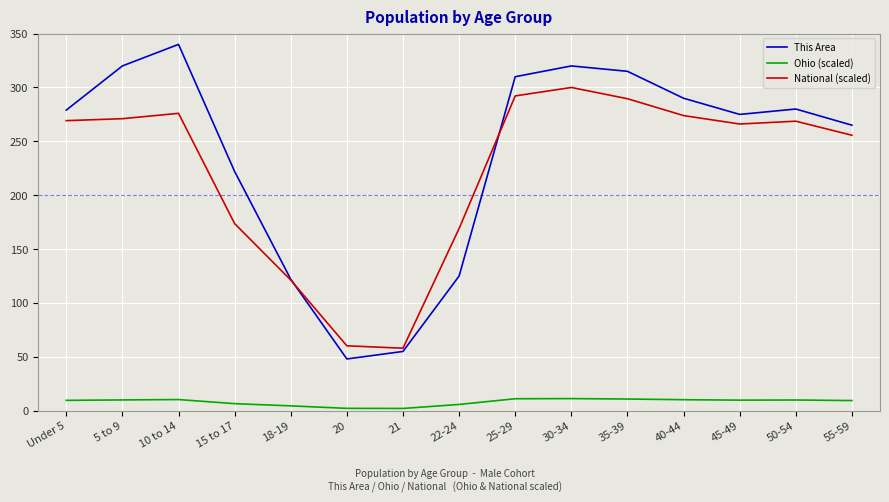

What is the spread (max minus min) of values at 30-34?

308.8